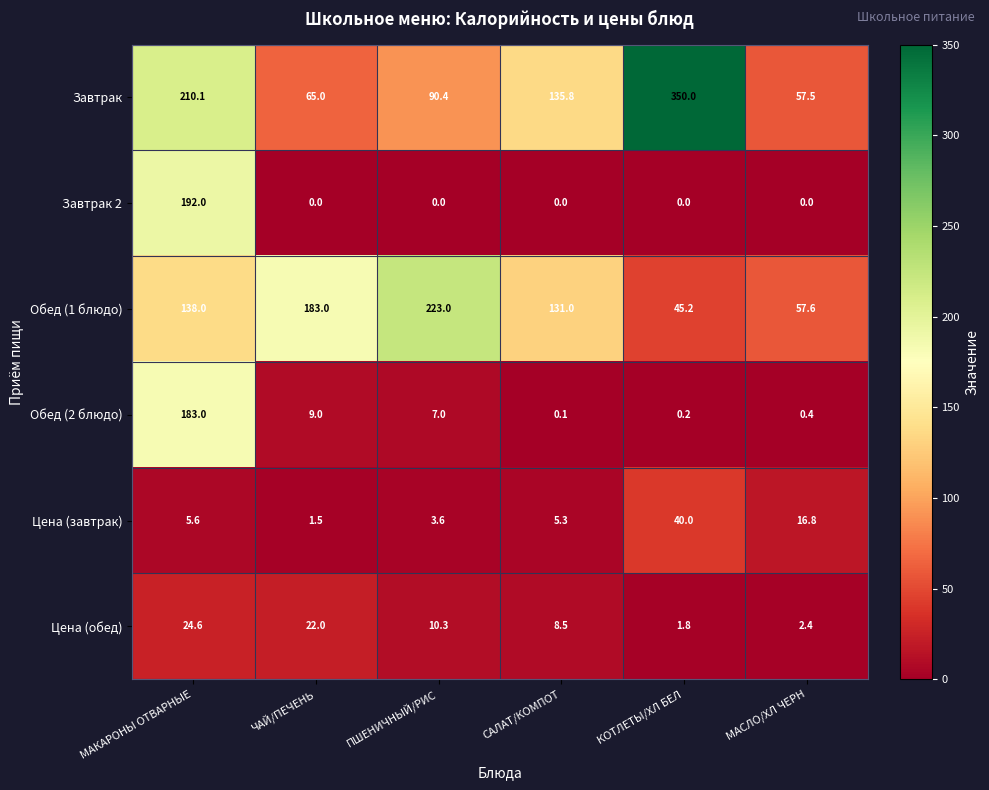

What is the difference between the highest and lowest values at ЧАЙ/ПЕЧЕНЬ?

183.0